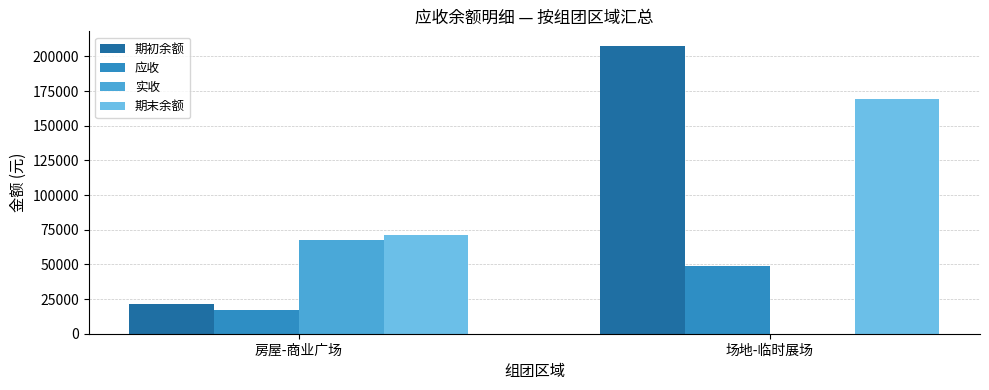

Are the bars grouped side by side (vs. stacked)?

Yes